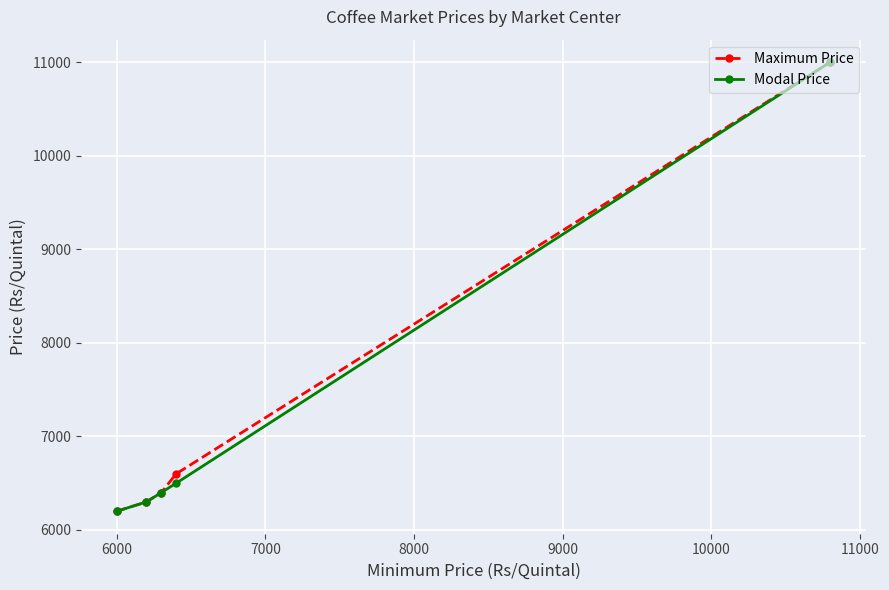

How many distinct data groups are displayed?

2